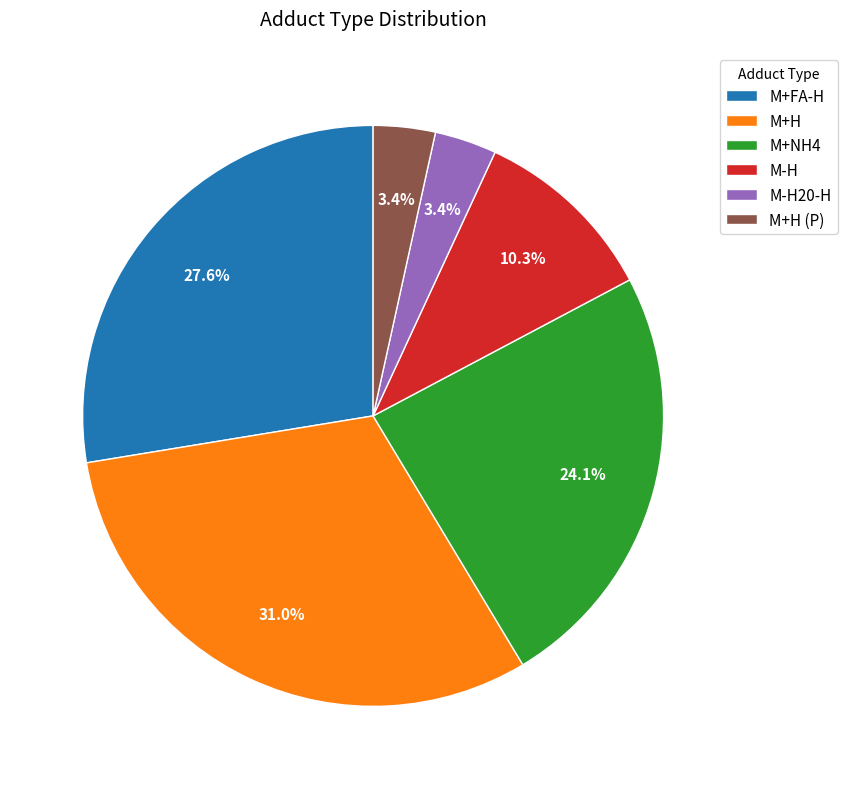

Which has a higher value, M+FA-H or M+NH4?

M+FA-H